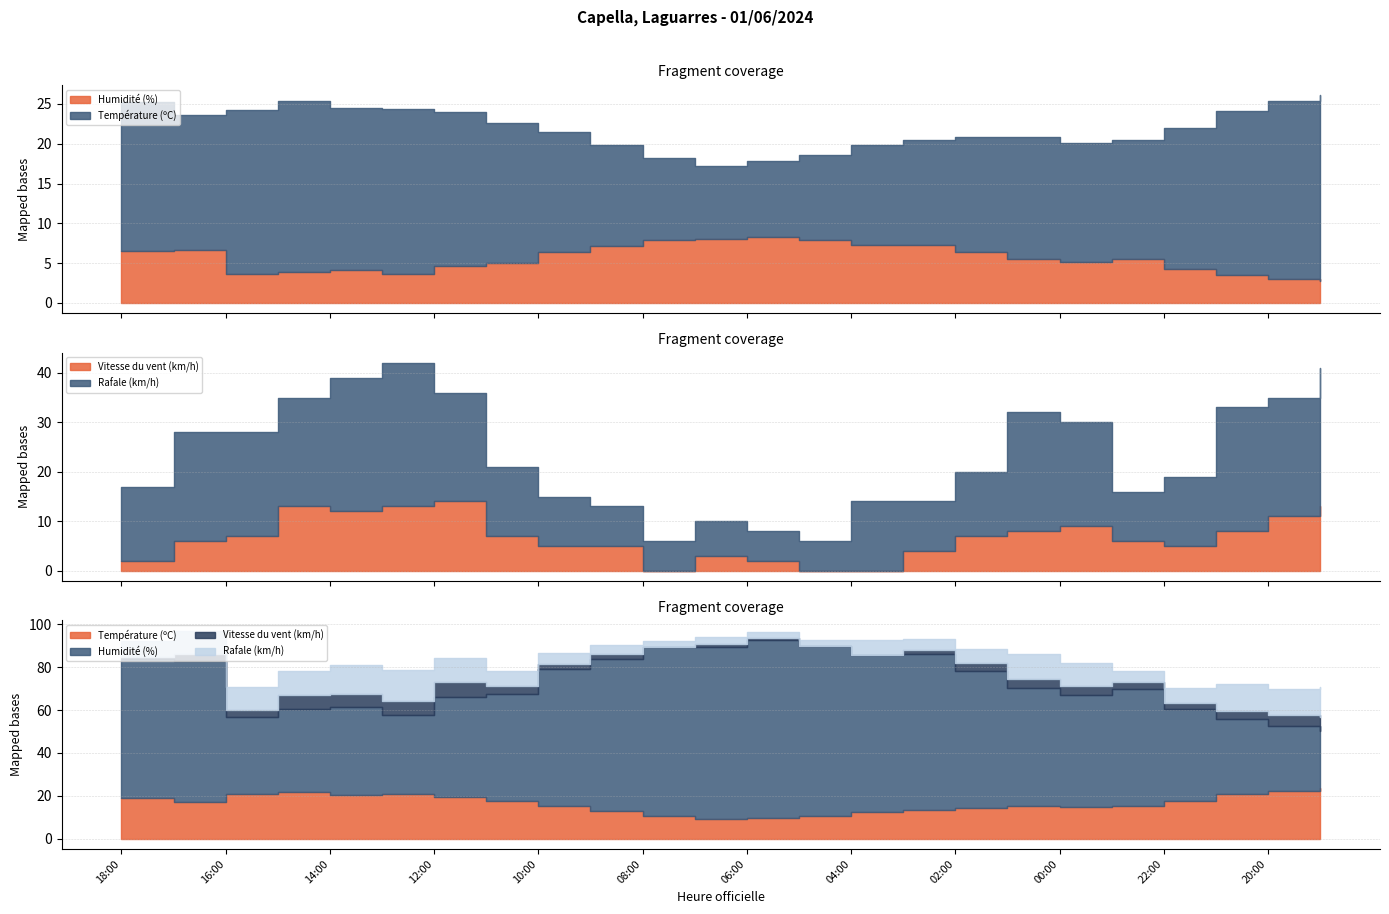

True or false: Température (ºC) has more than 2 interior local peaks.

True